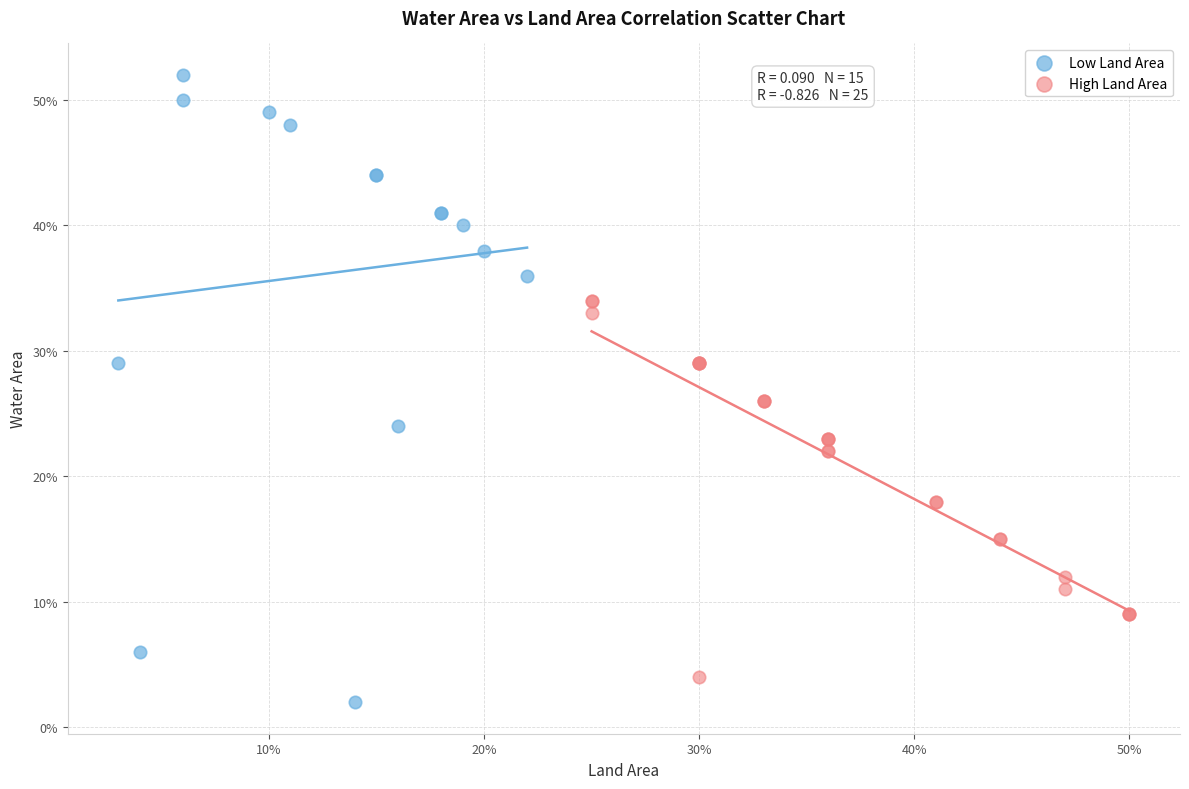

What are all the series names shown in the legend?

Low Land Area, High Land Area